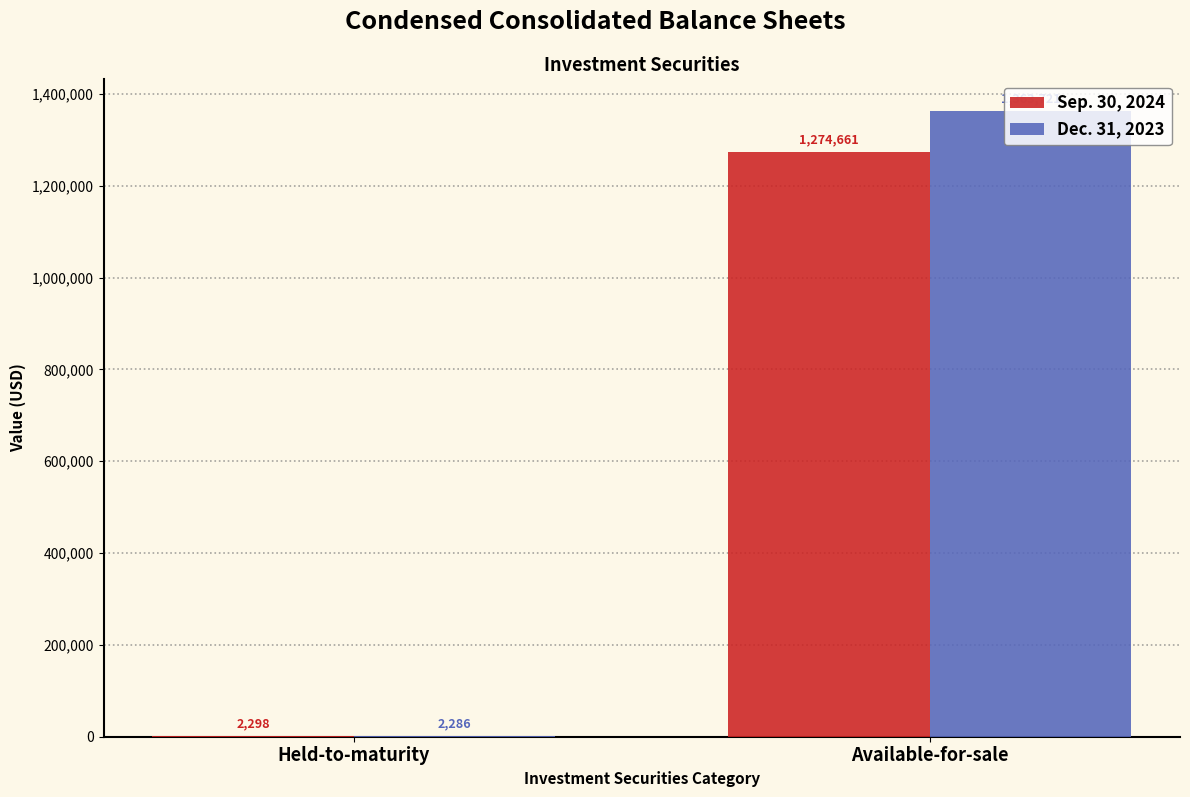

Count the number of data series in this chart.

2